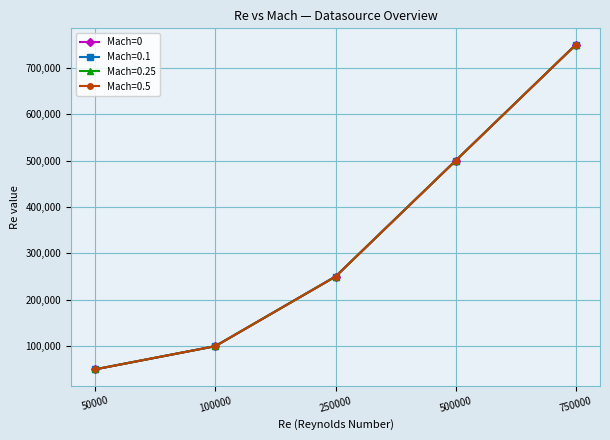

Does the chart have visible grid lines?

Yes